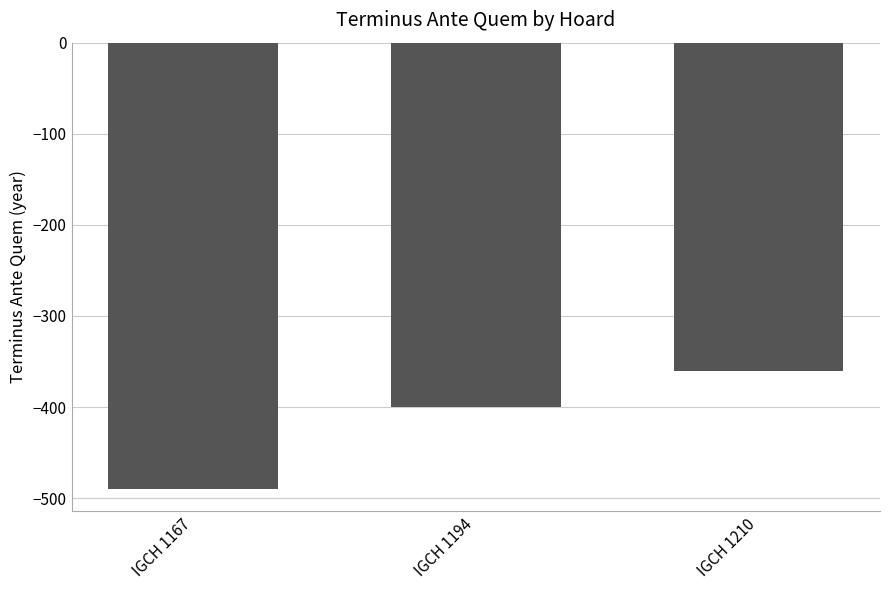

What is the difference between the second highest and minimum values?

90